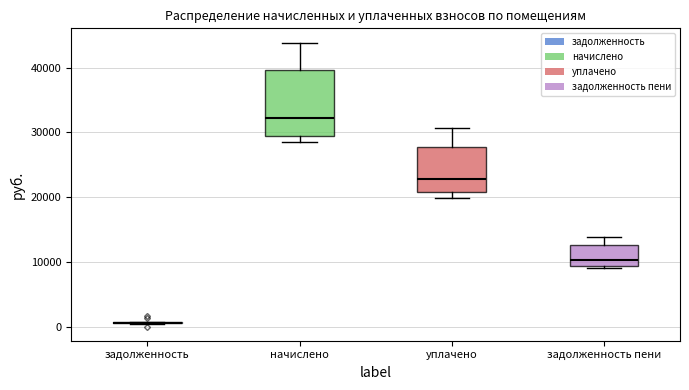

Reading left to right, read every box against the y-axis: the position of its median line, the range the box covers, and the ends of its whiskers. The values are not printed on the chart, so give them approximately, as read against the axis.

задолженность: box collapsed to a line at 1000, whiskers 0 to 1000
начислено: median 32000, box 29000 to 40000, whiskers 29000 (just below the box's lower edge) to 44000
уплачено: median 23000, box 21000 to 28000, whiskers 20000 to 31000
задолженность пени: median 10000, box 9000 to 13000, whiskers 9000 (just below the box's lower edge) to 14000